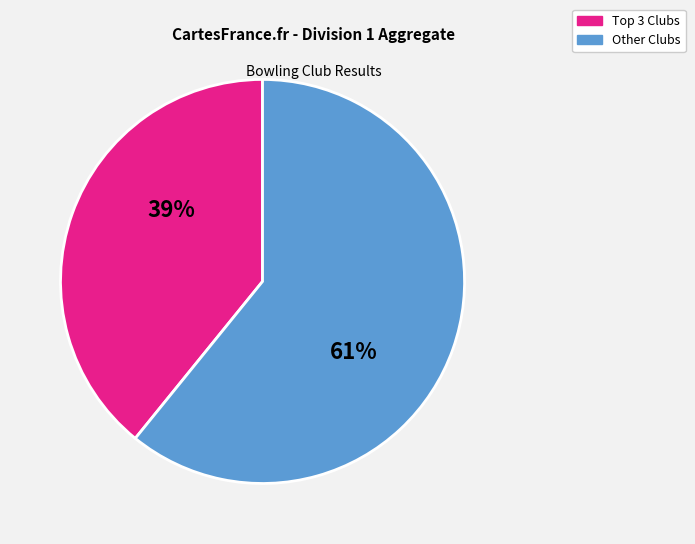

Is there any slice that represents more than half of the pie?

Yes